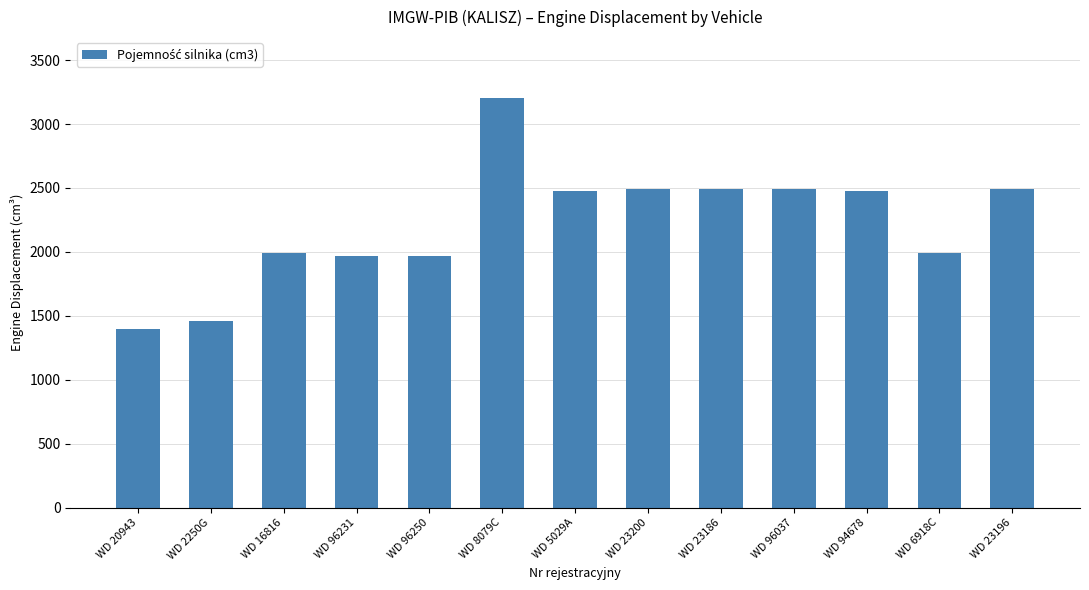

How many series are shown in this chart?

1